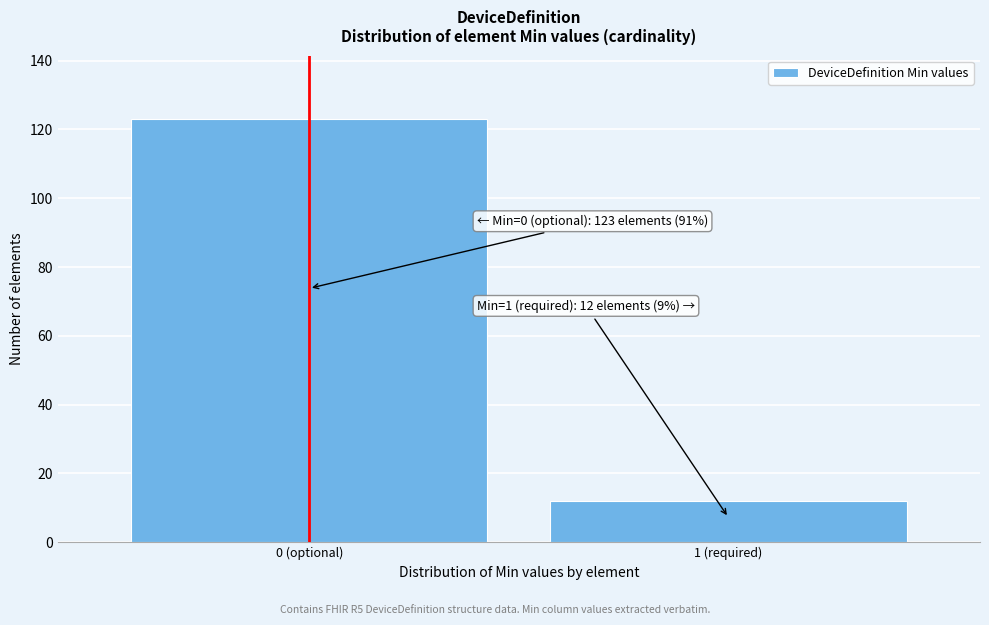

Reading left to right, transcribe all the data shown in this chart.

0 (optional)=123	1 (required)=12